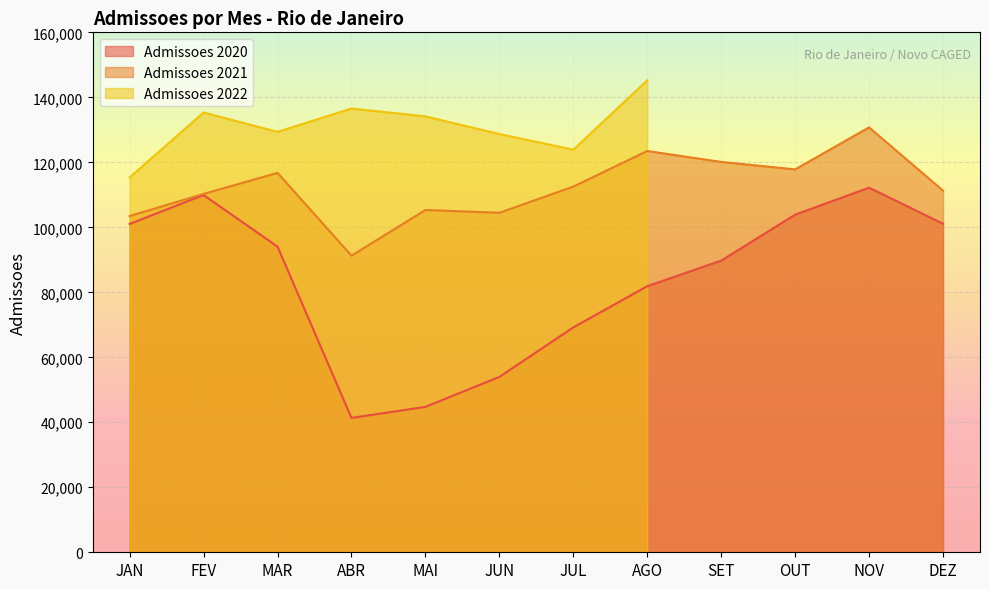

At which category is the sum across all series the highest?

NOV